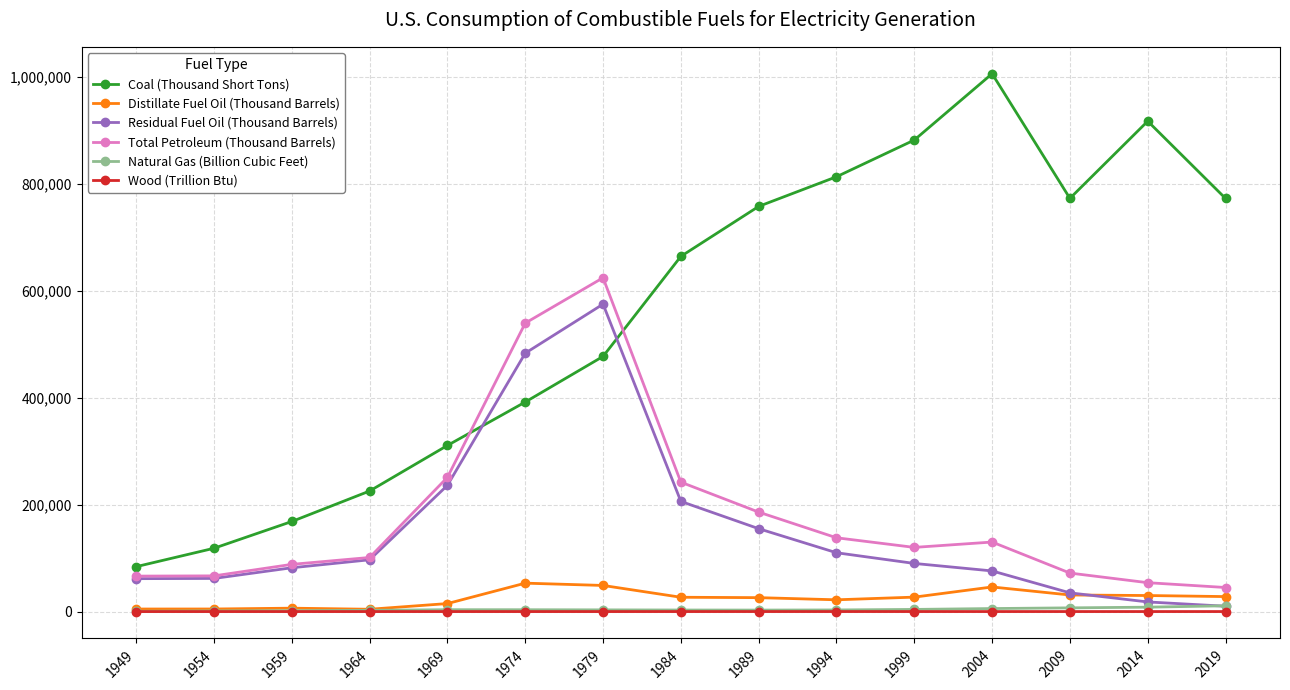

What is the minimum value for Total Petroleum (Thousand Barrels)?

45000.0